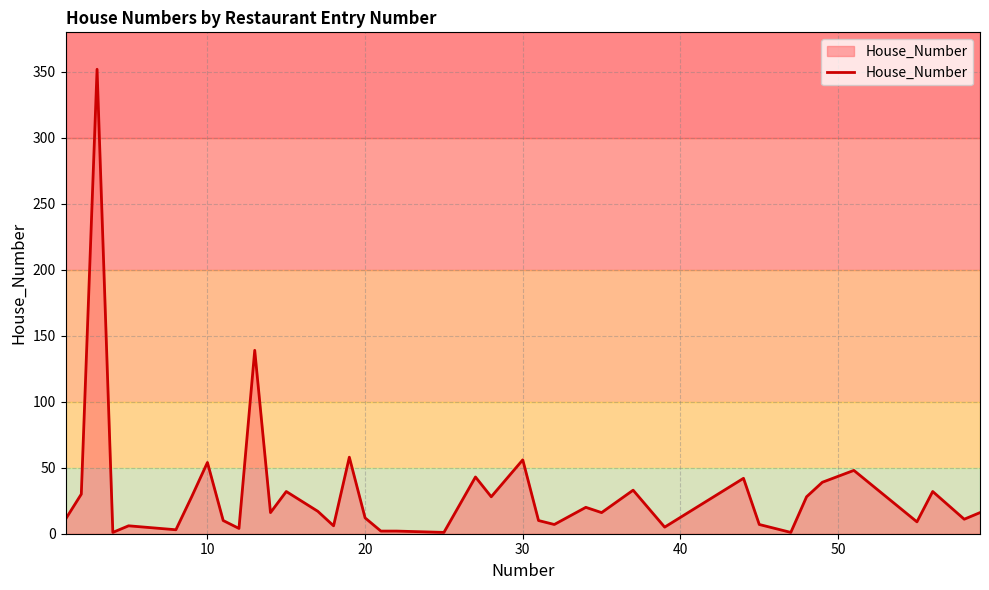

What is the maximum value shown in the chart?

352